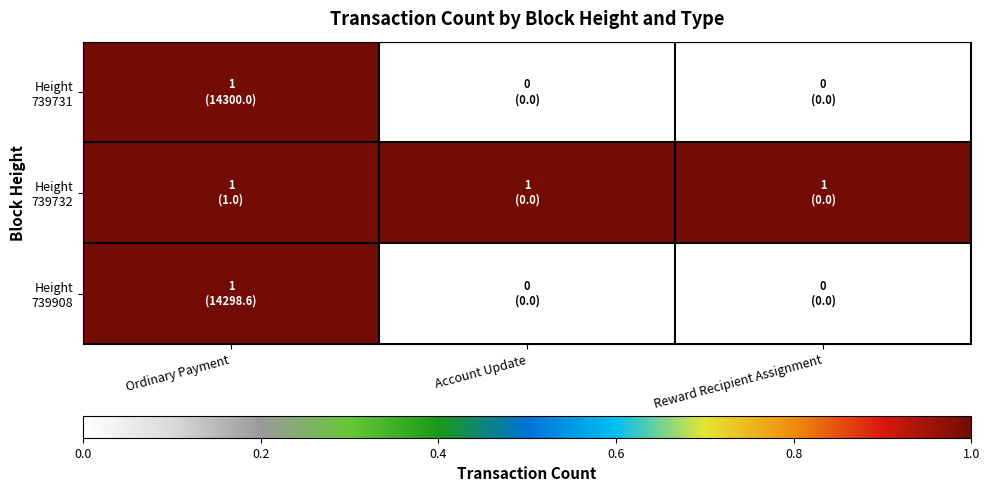

How many series are shown in this chart?

3